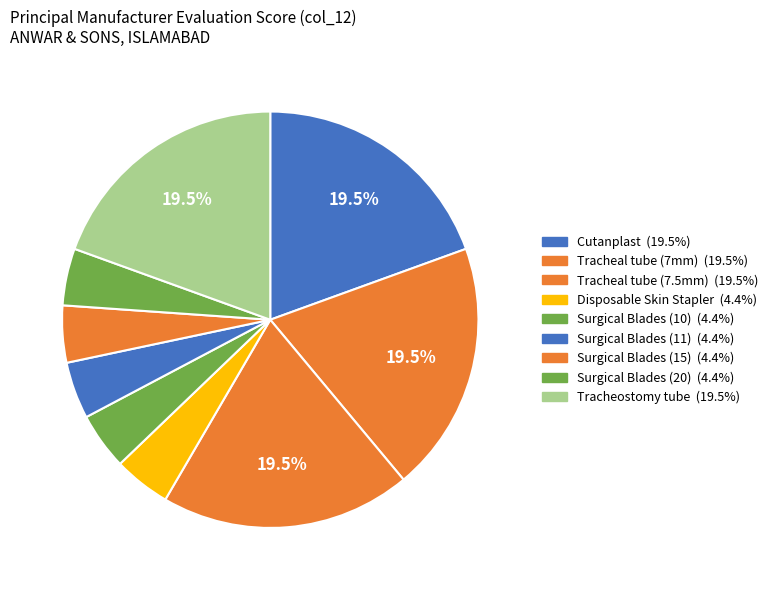

Does Tracheal tube (7mm) represent more than half of the total?

No